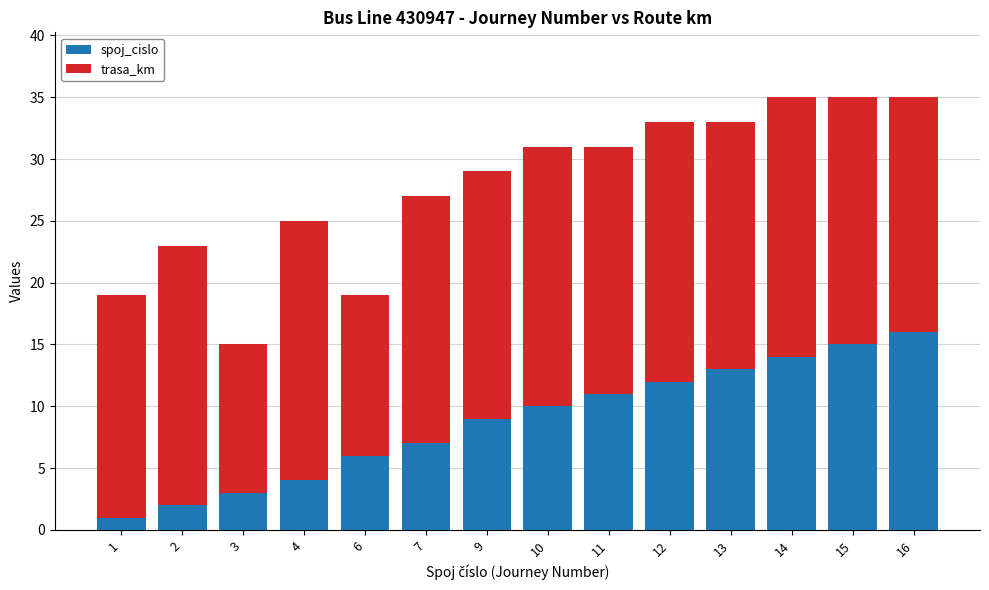

What is the total value across all series at 10?

31